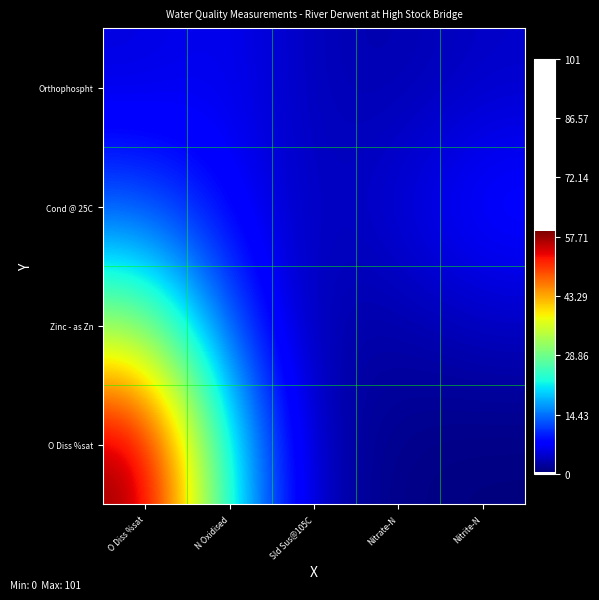

Which category has the highest value across all series?

O Diss %sat